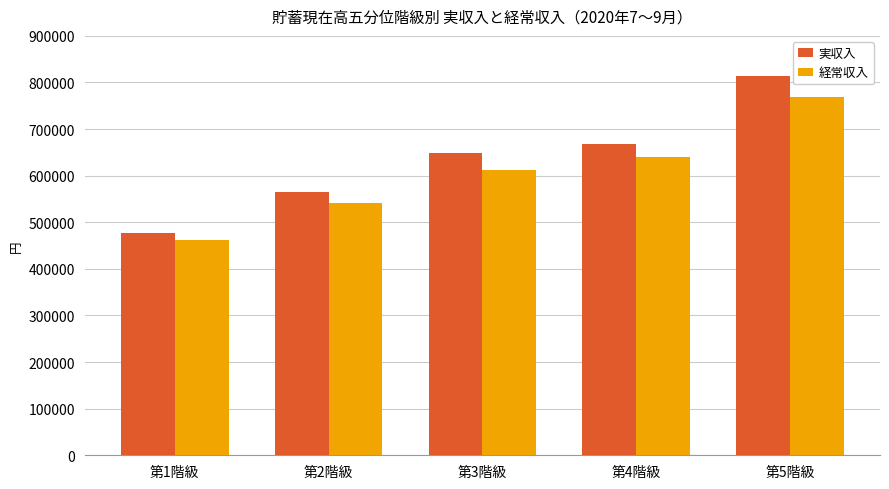

What is the value of the 経常収入 bar at the 4th from the left?

639278